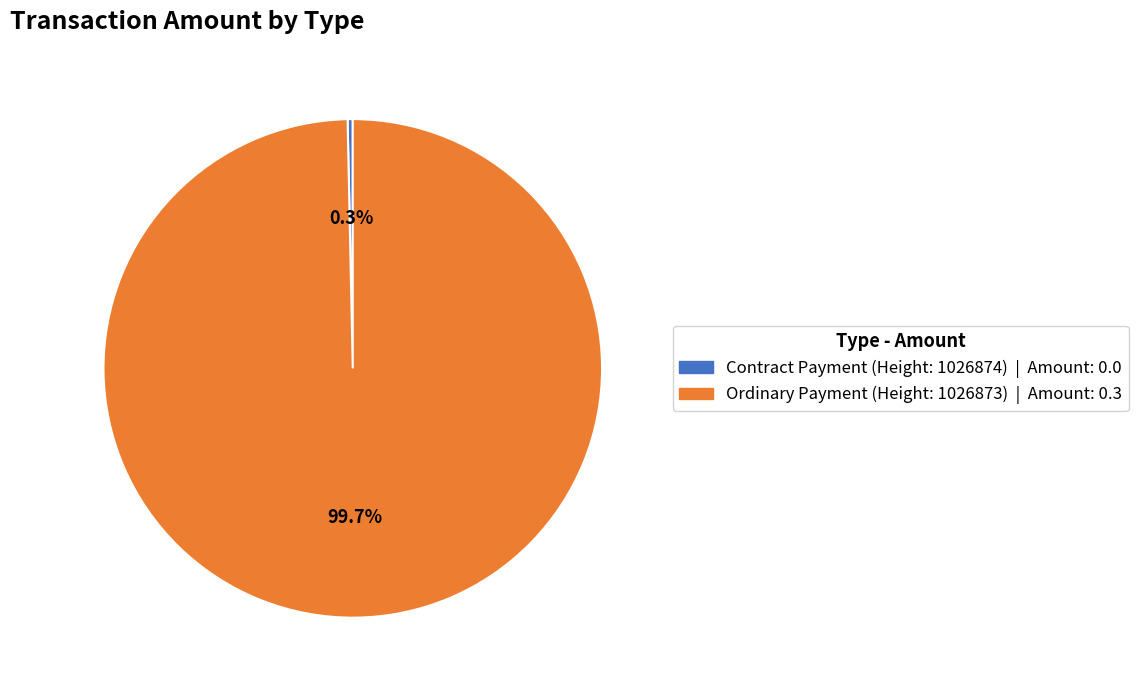

Is there a majority slice in this chart?

Yes